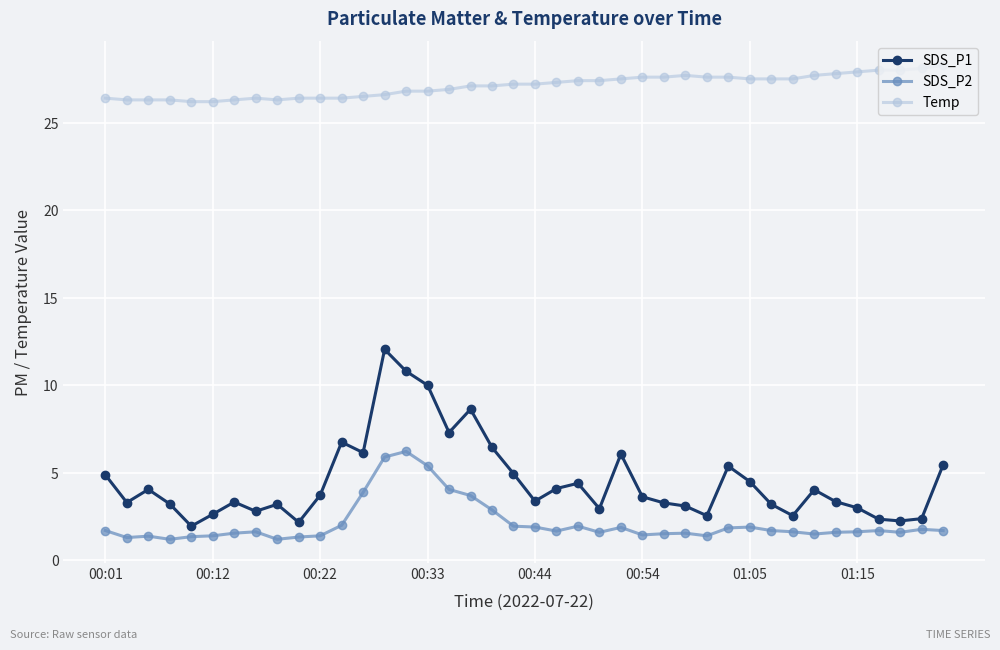

List the series in order of their peak value, lowest first.

SDS_P2, SDS_P1, Temp